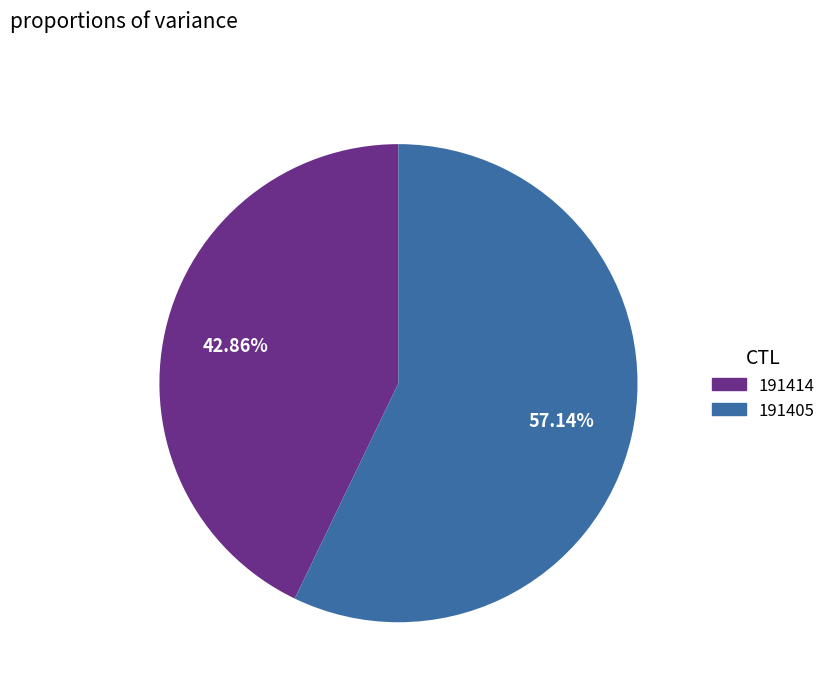

What percentage is the 191414 slice, to the nearest percent?

43%